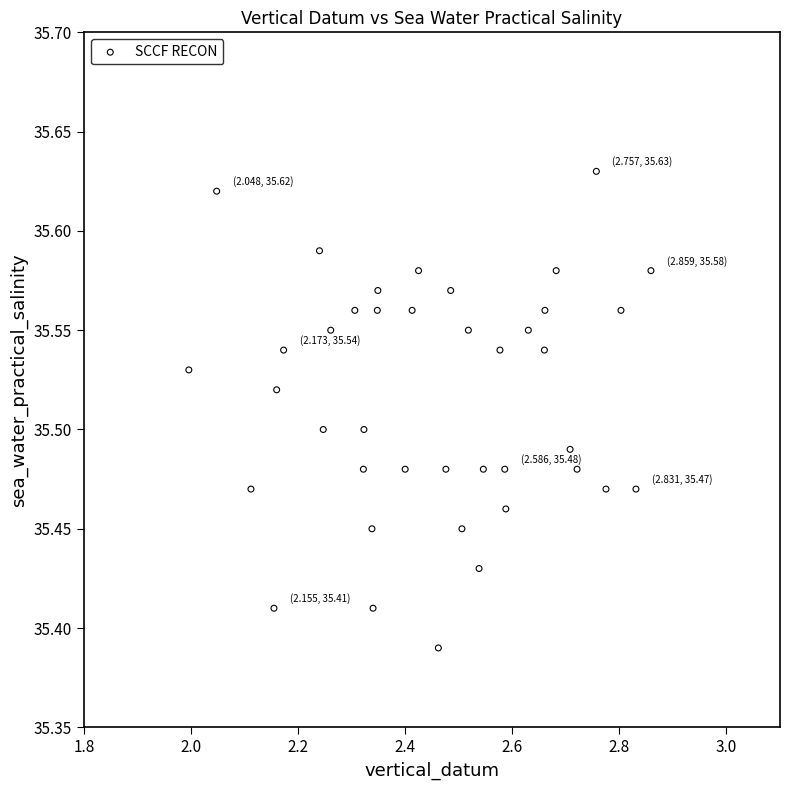

What is the range of X values (max minus min)?

0.9